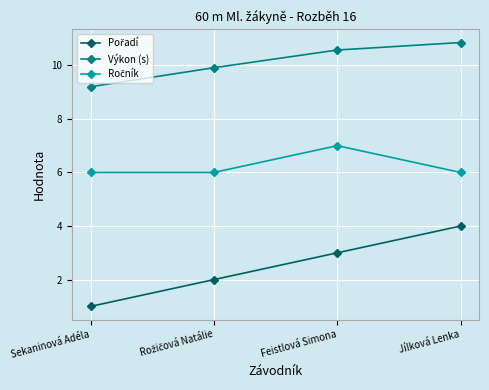

The Výkon (s) series shows 10.8 at Jílková Lenka. True or false?

True